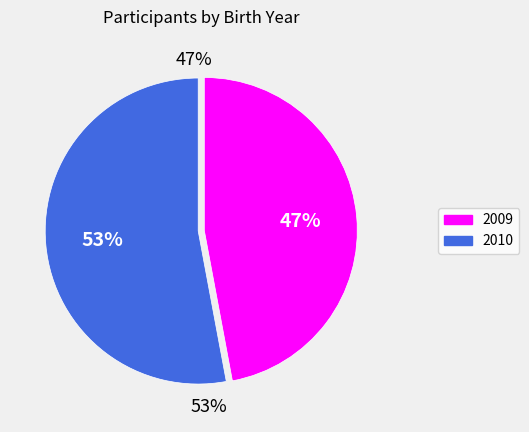

The 2009 slice represents 53% of the pie. True or false?

False